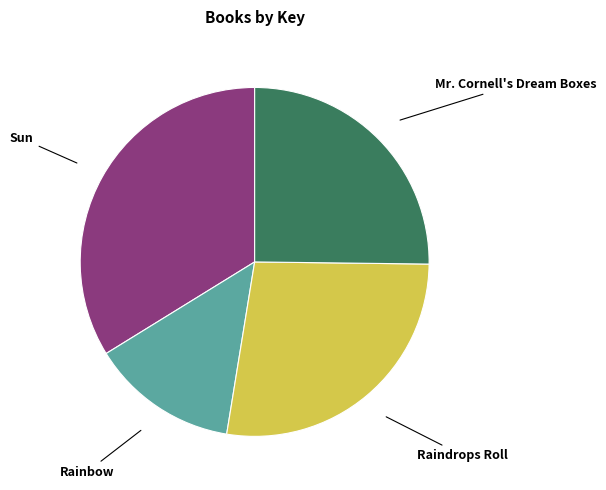

Is there a majority slice in this chart?

No